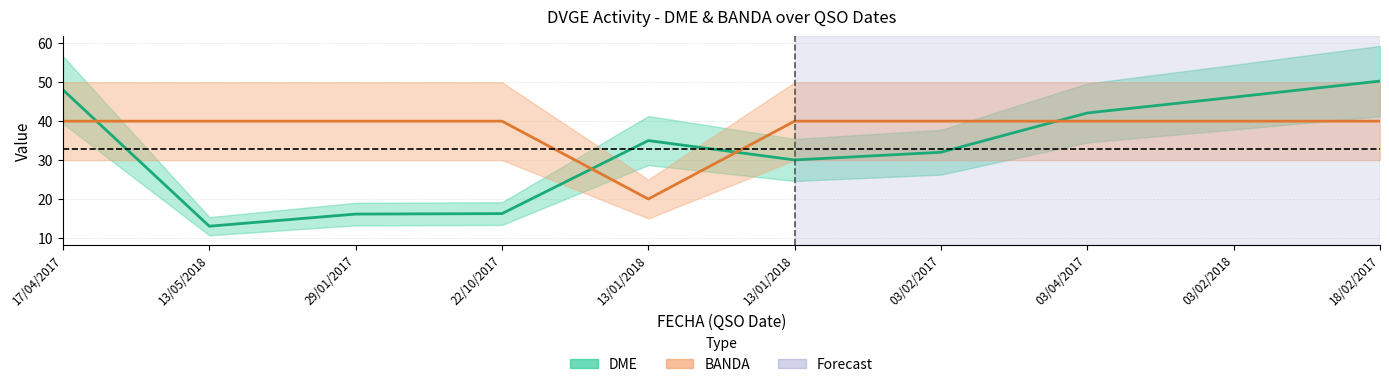

What is the label of the 4th point from the right?

03/02/2017